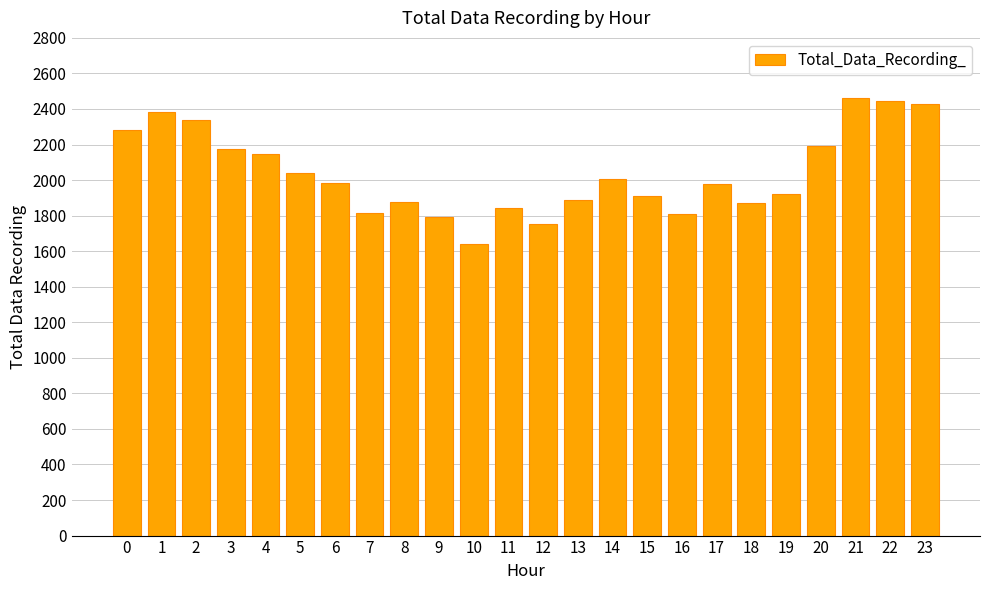

What is the change in value from 8 to 15?

+37